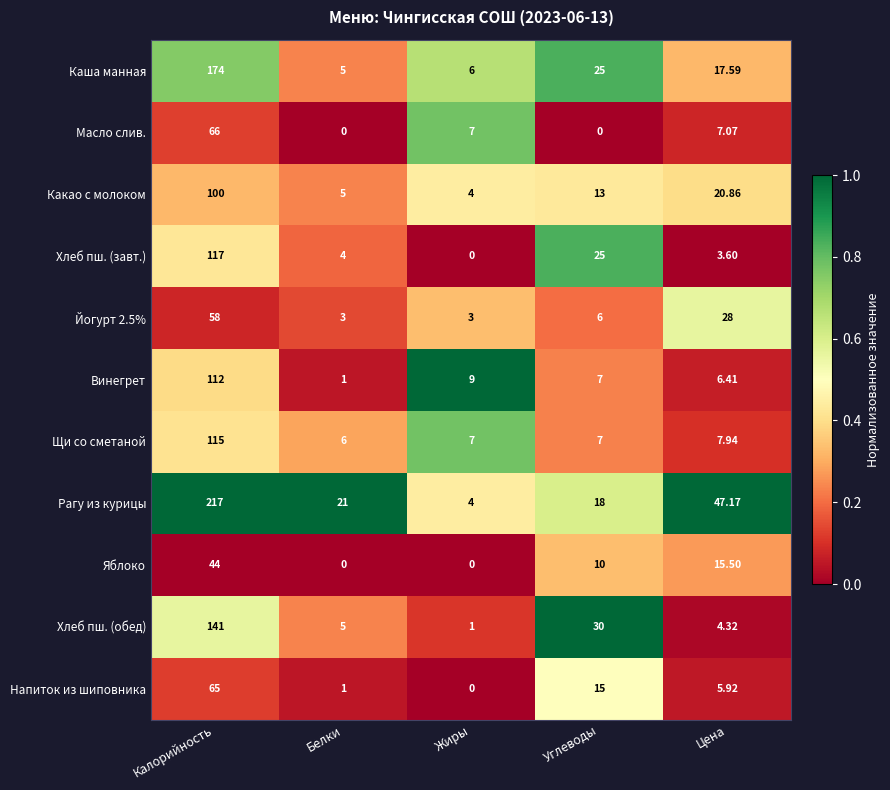

Rank the series by their maximum value, from highest to lowest.

Рагу из курицы, Каша манная, Хлеб пш. (обед), Хлеб пш. (завт.), Щи со сметаной, Винегрет, Какао с молоком, Масло слив., Напиток из шиповника, Йогурт 2.5%, Яблоко